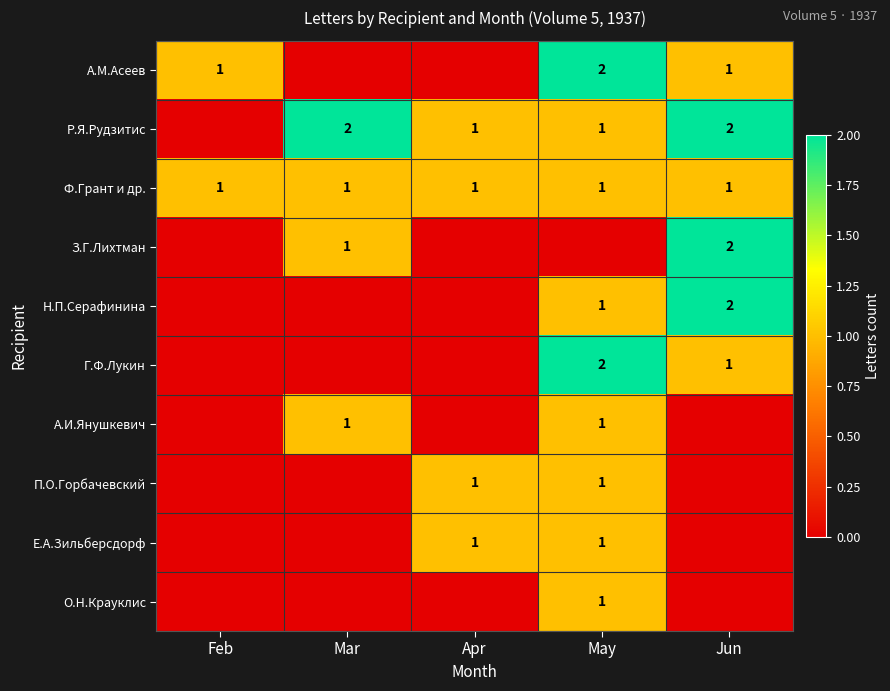

What is the difference between the highest and lowest values at Jun?

2